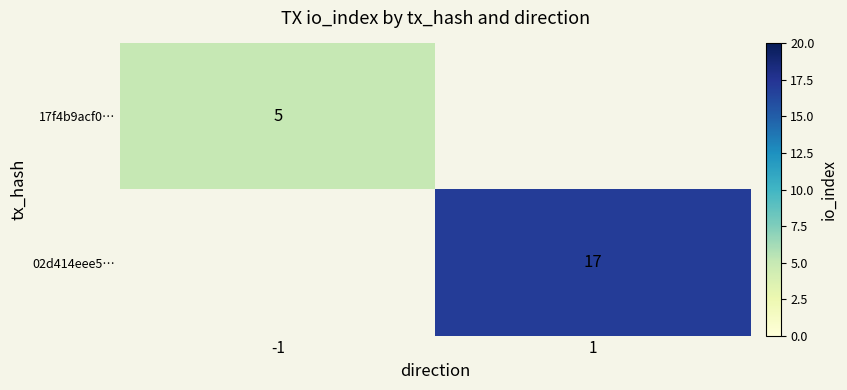

The 17f4b9acf0… series shows 5 at -1. True or false?

True